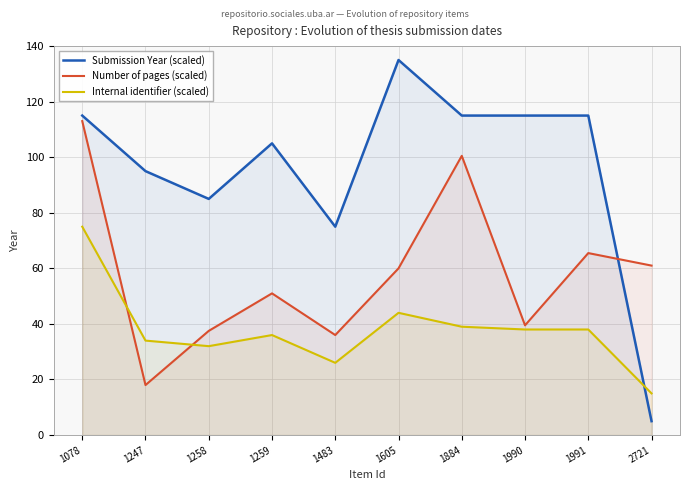

What is the difference between the Internal identifier (scaled) values at 1078 and 1483?

49.0